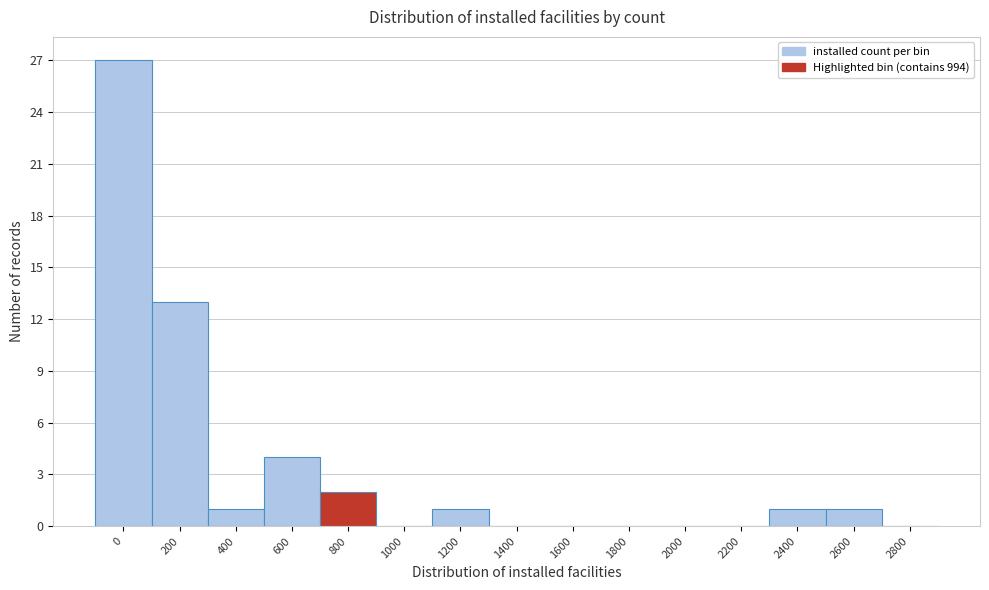

Reading left to right, transcribe all the data shown in this chart.

0=27	200=13	400=1	600=4	800=2	1000=0	1200=1	1400=0	1600=0	1800=0	2000=0	2200=0	2400=1	2600=1	2800=0